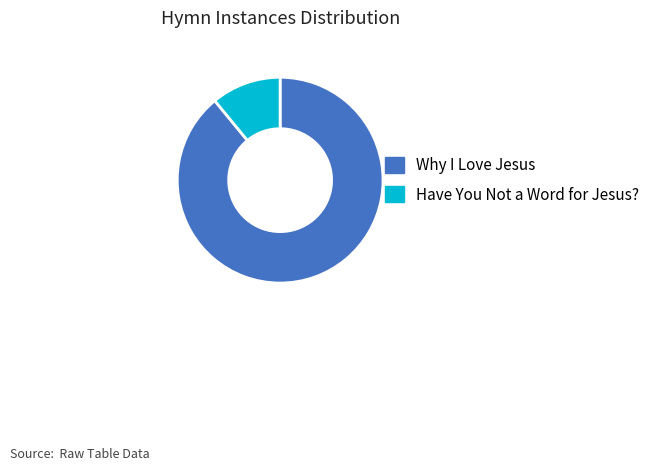

True or false: Why I Love Jesus accounts for 89% of the total.

True